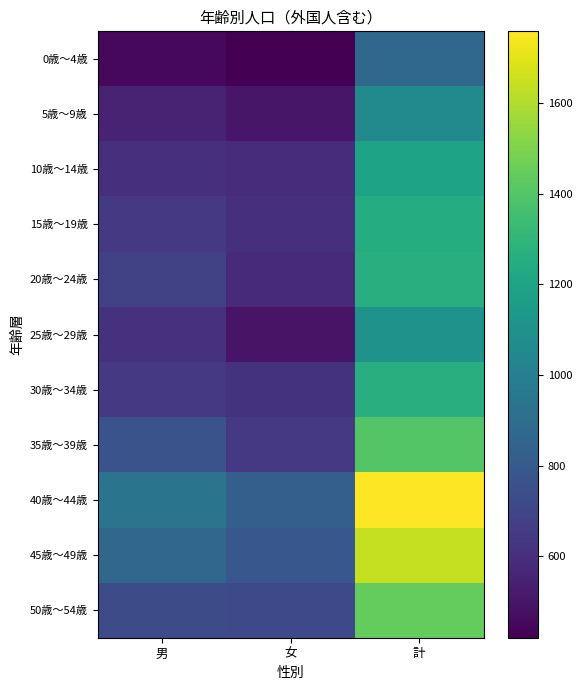

Which series has the largest range (max minus min)?

40歳～44歳